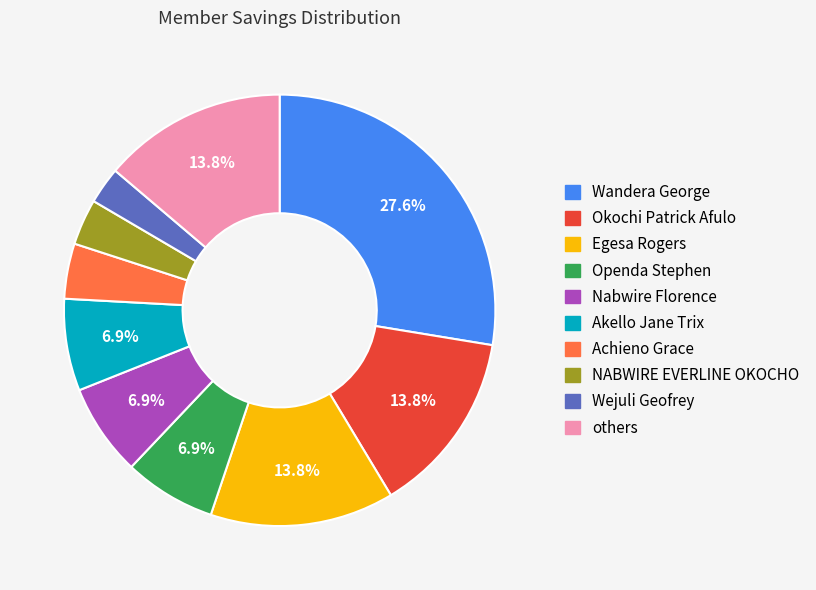

Is there any slice that represents more than half of the pie?

No